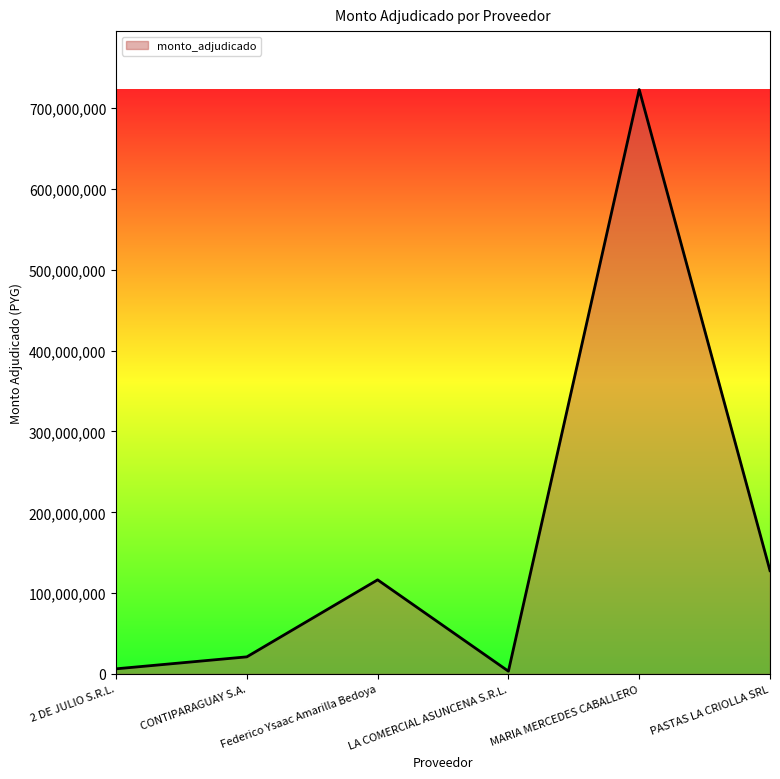

The value at Federico Ysaac Amarilla Bedoya is 116420000. True or false?

True